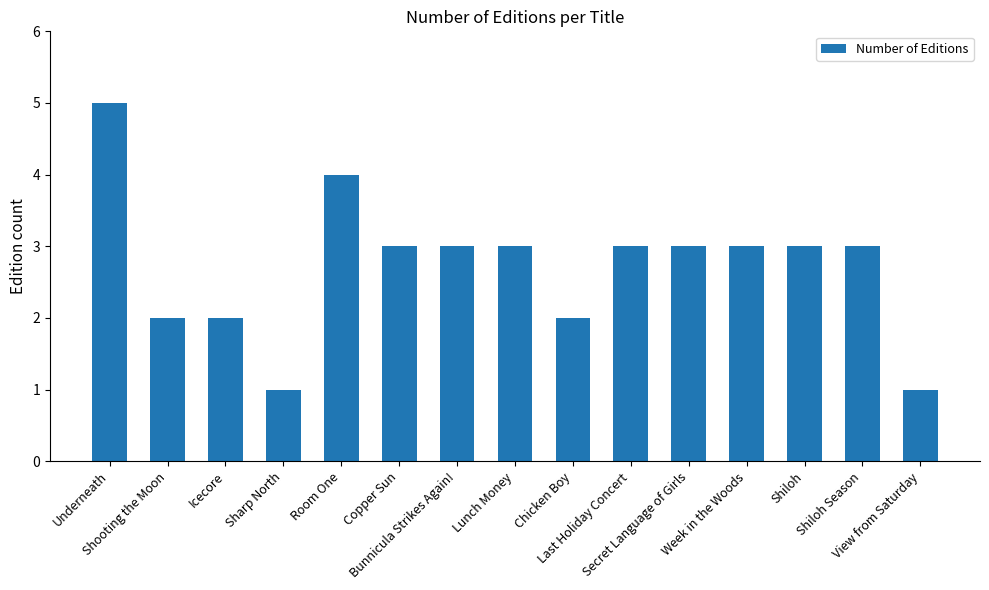

What is the label of the 15th bar from the left?

View from Saturday